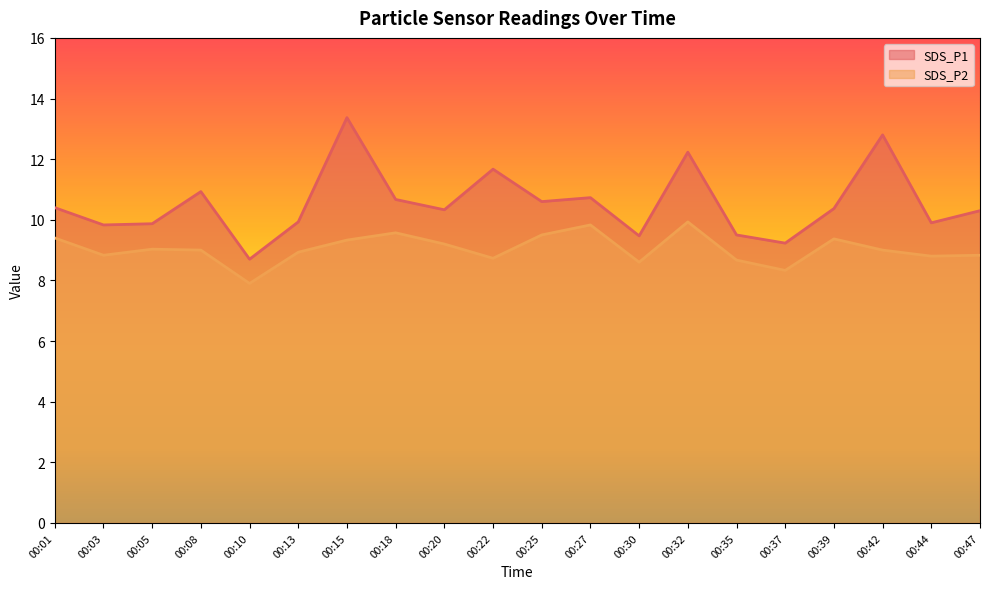

Between 00:32 and 00:35, which series saw the biggest shift?

SDS_P1